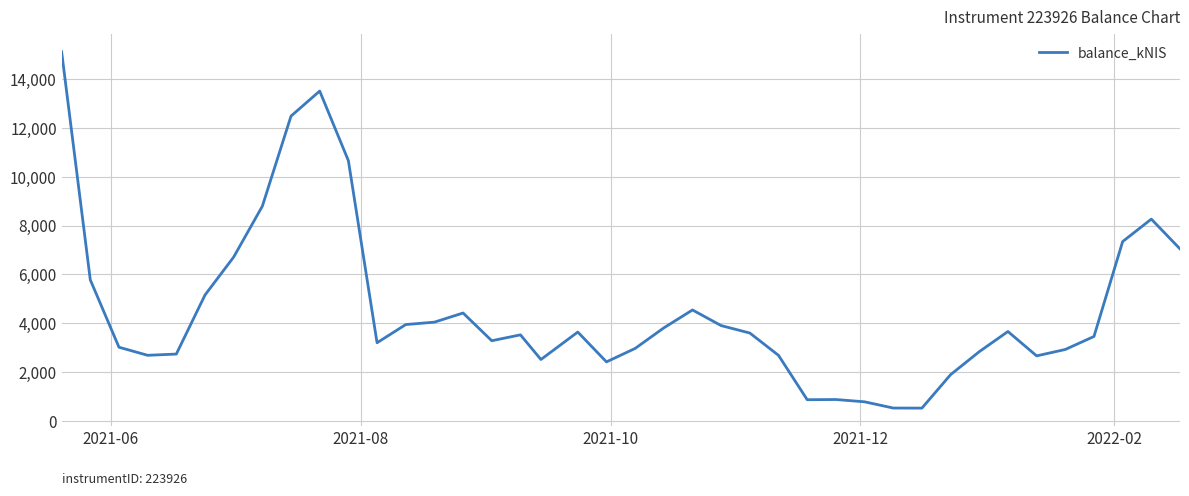

How many distinct data groups are displayed?

1